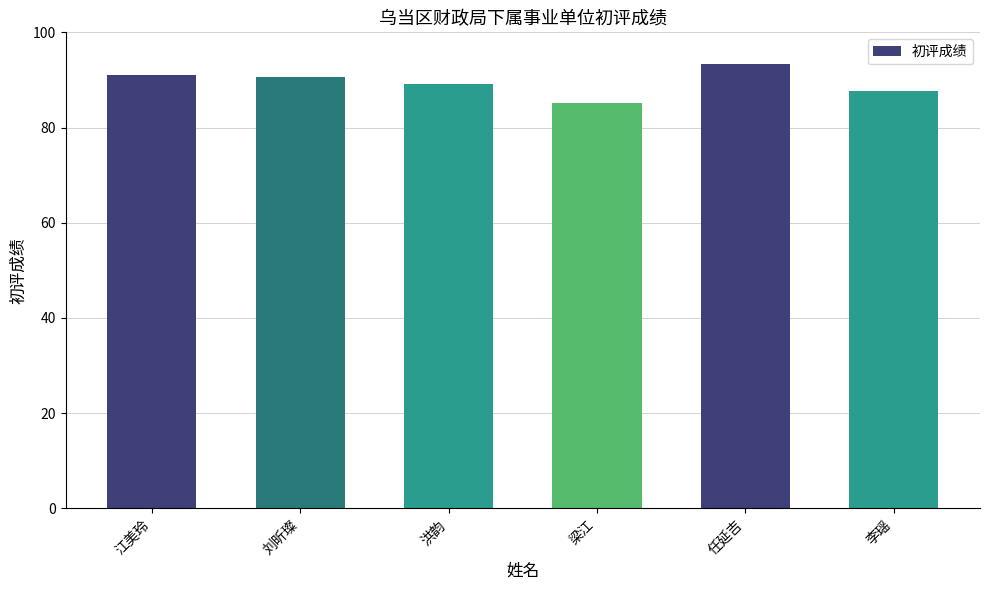

Does the chart contain stacked bars?

No